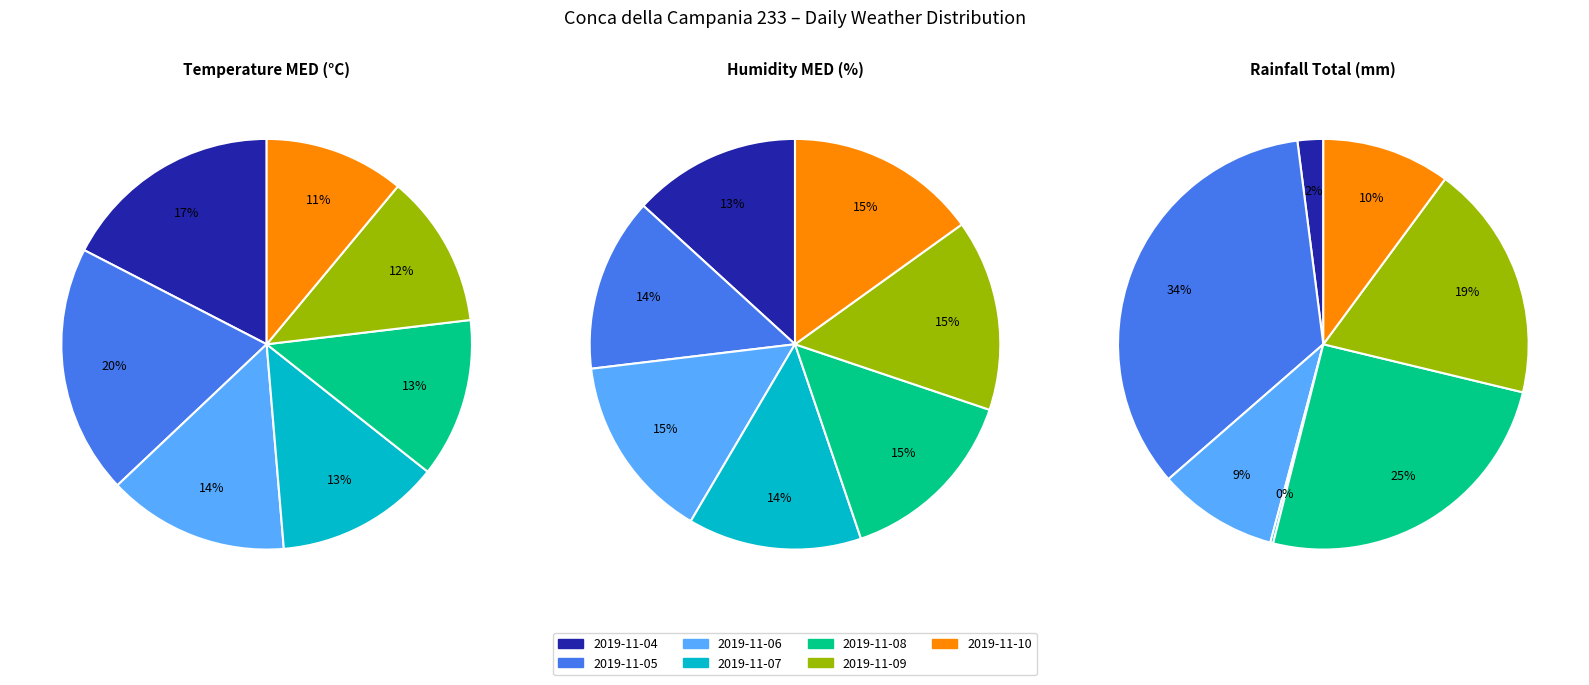

Rank the categories by value from lowest to highest.

2019-11-10, 2019-11-09, 2019-11-08, 2019-11-07, 2019-11-06, 2019-11-04, 2019-11-05